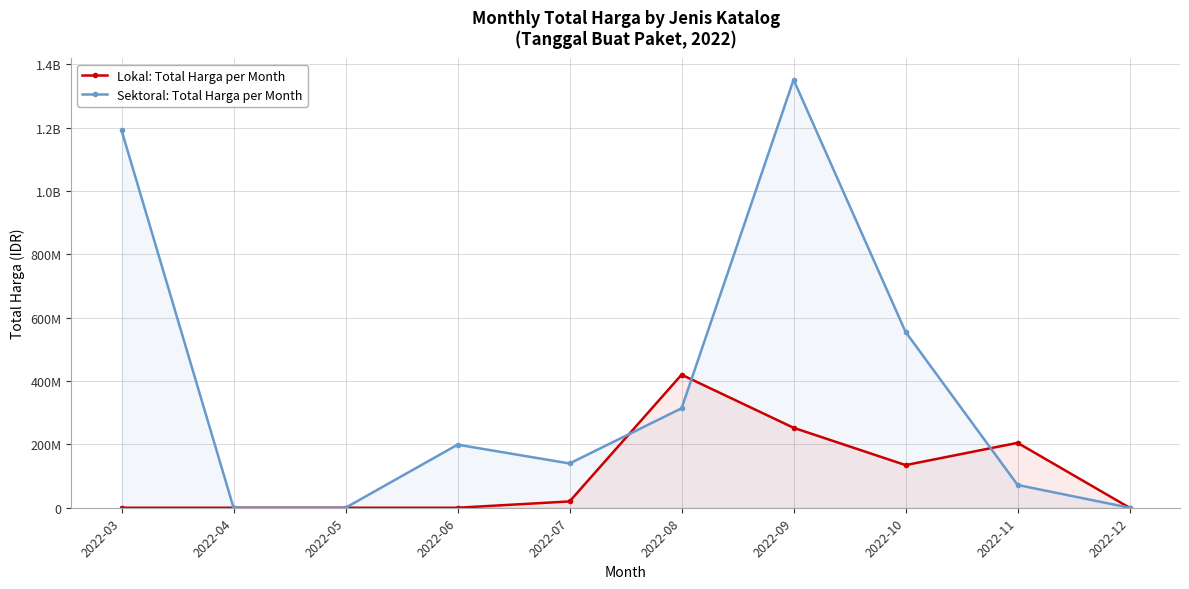

How many data points does each series have?

10